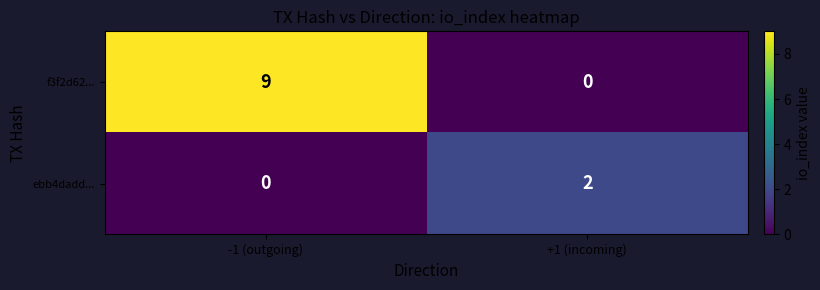

Reading left to right, extract all data points from this chart.

f3f2d62...: 9	0
ebb4dadd...: 0	2